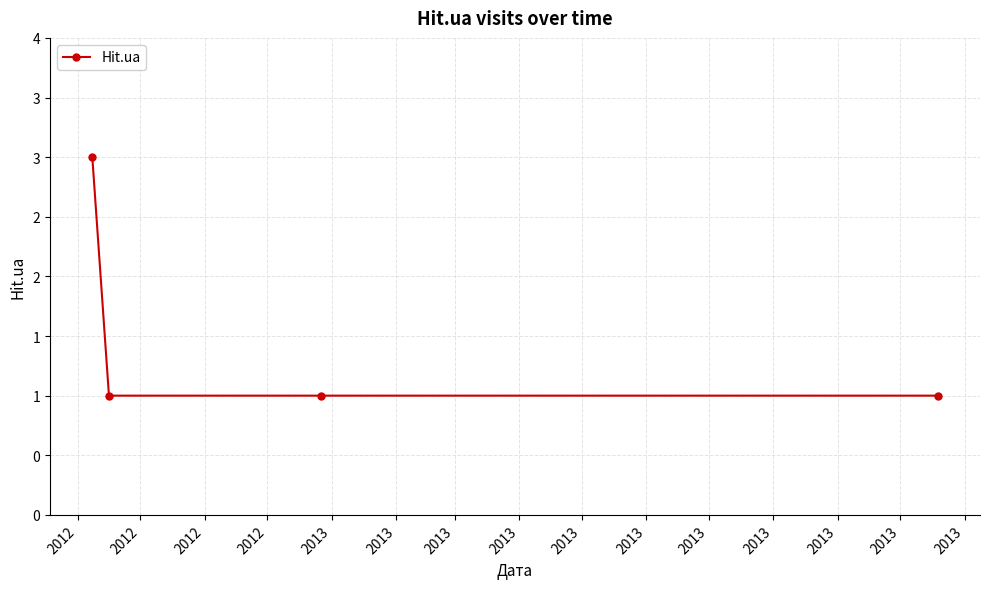

Reading right to left, transcribe all the data shown in this chart.

1	1	1	3